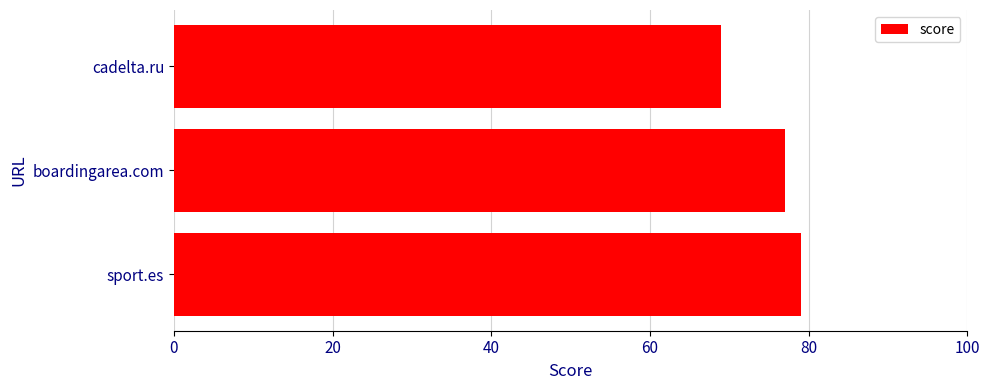

List the labels in order of value, largest first.

sport.es, boardingarea.com, cadelta.ru